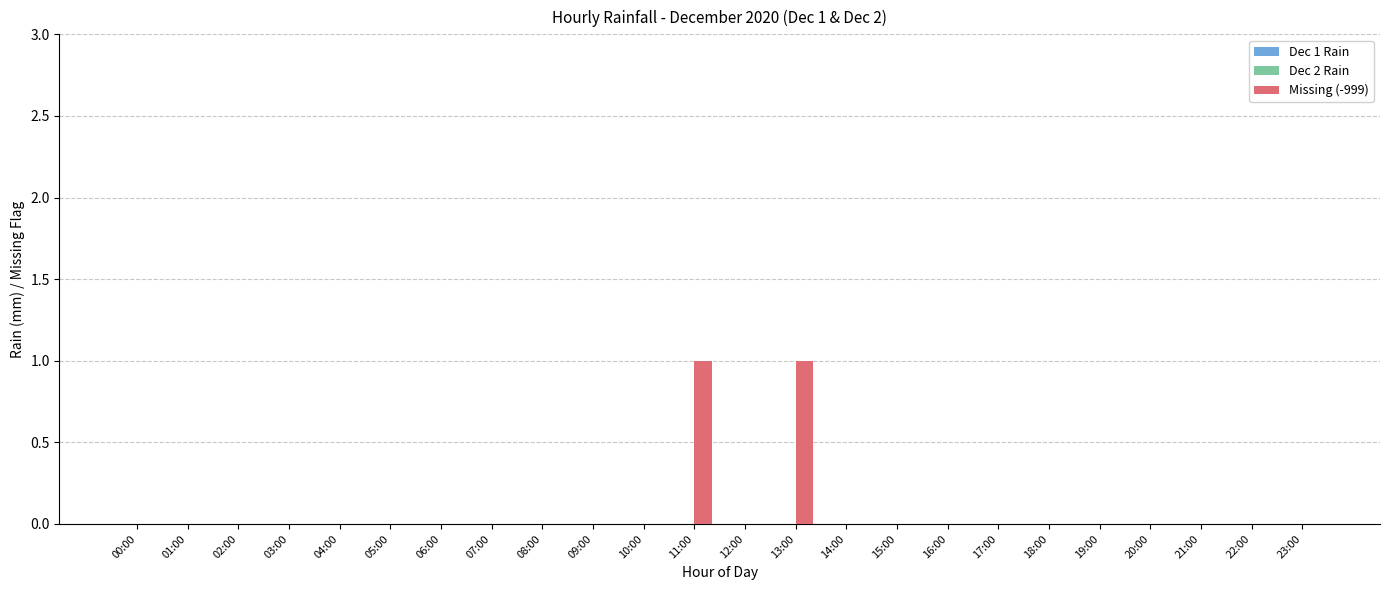

Count the number of data series in this chart.

1